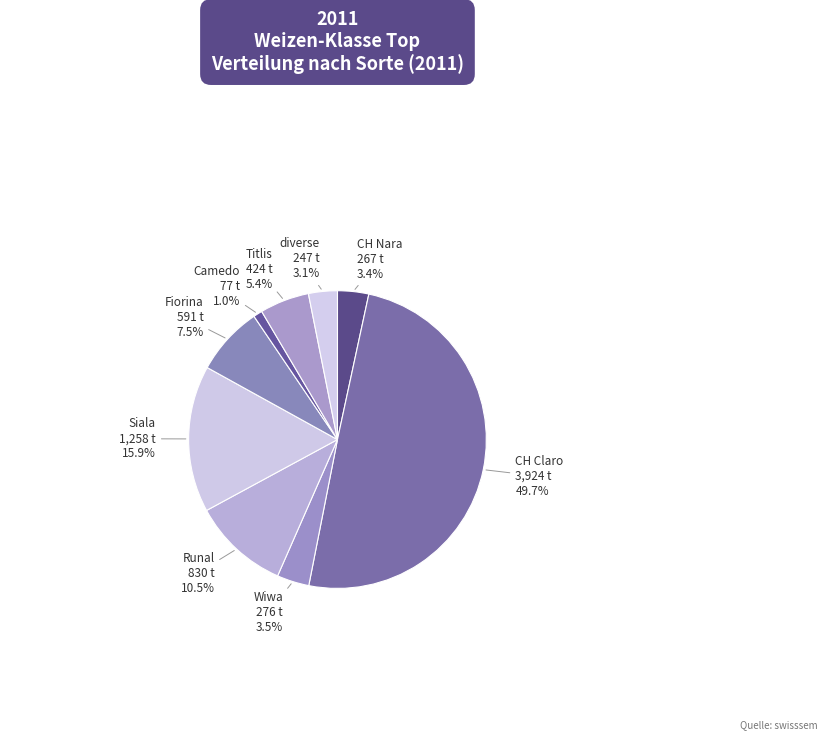

How many segments does this pie chart have?

9